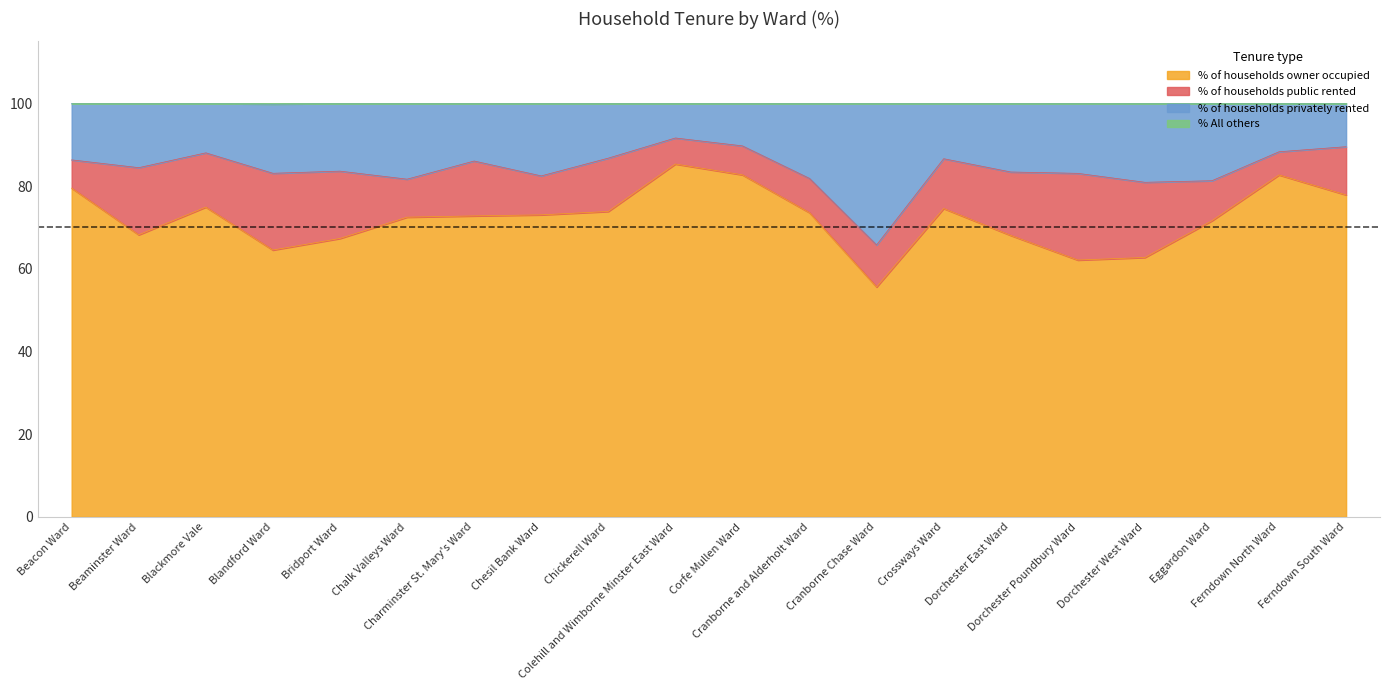

True or false: % of households privately rented has more than 2 points higher than both neighbors.

True